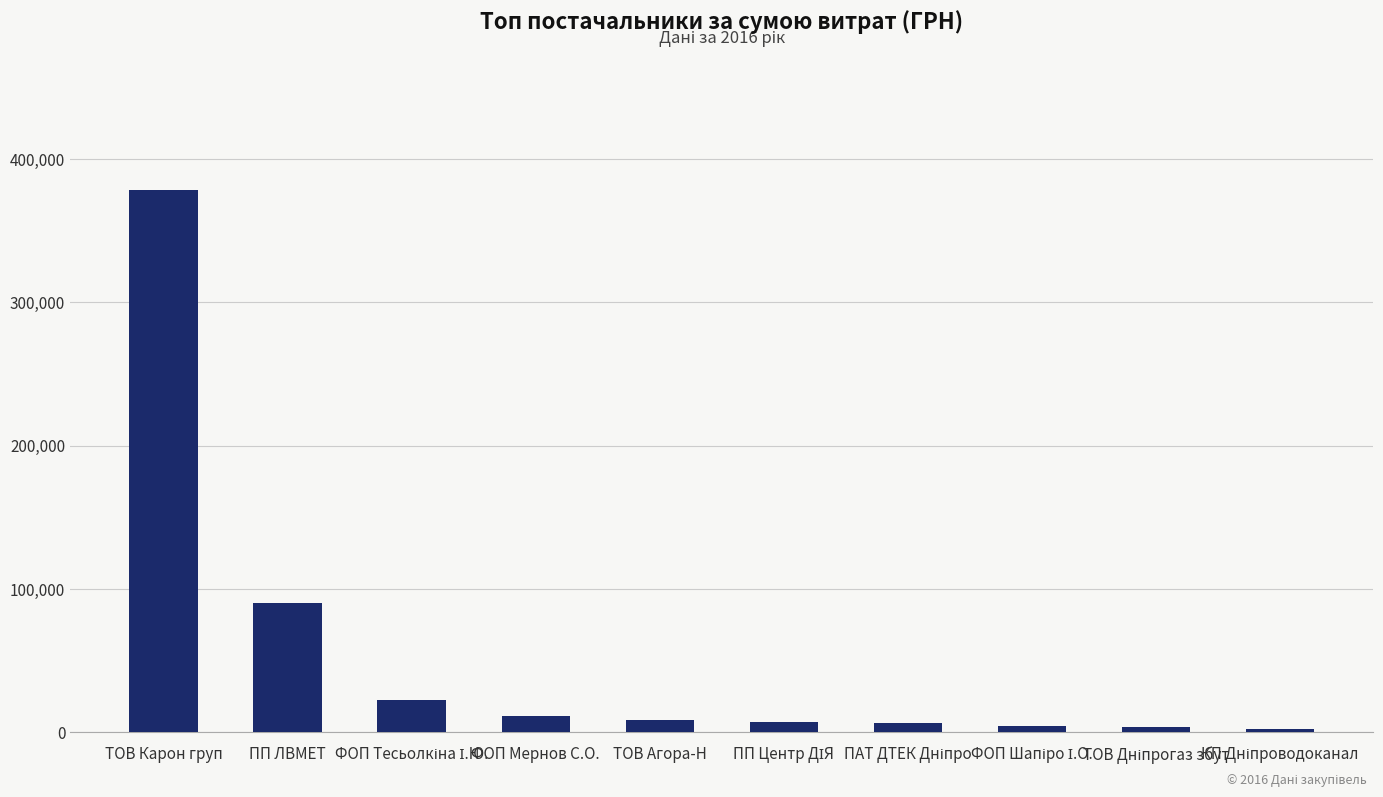

How many data points are less than 8358?

5